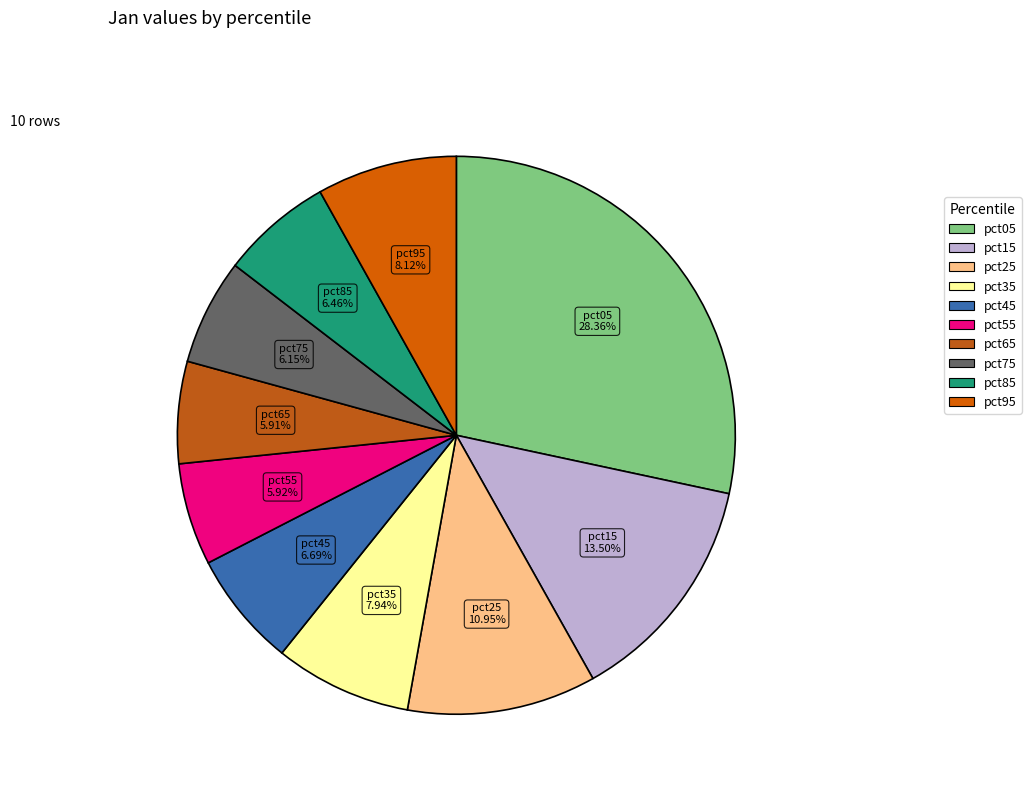

Which has a higher value, pct15 or pct25?

pct15